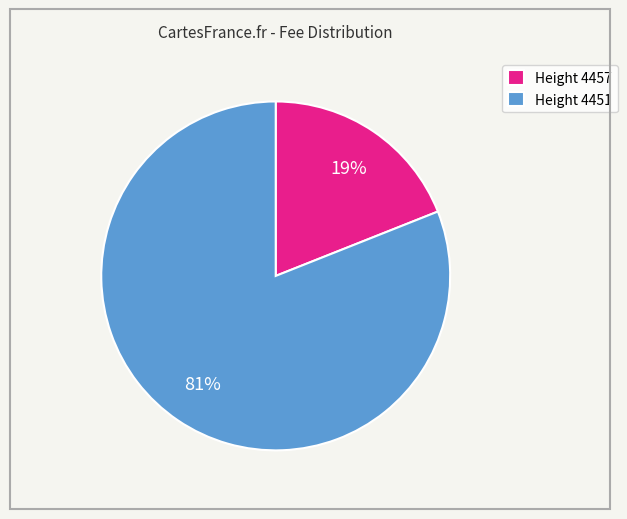

How many slices are in this pie chart?

2